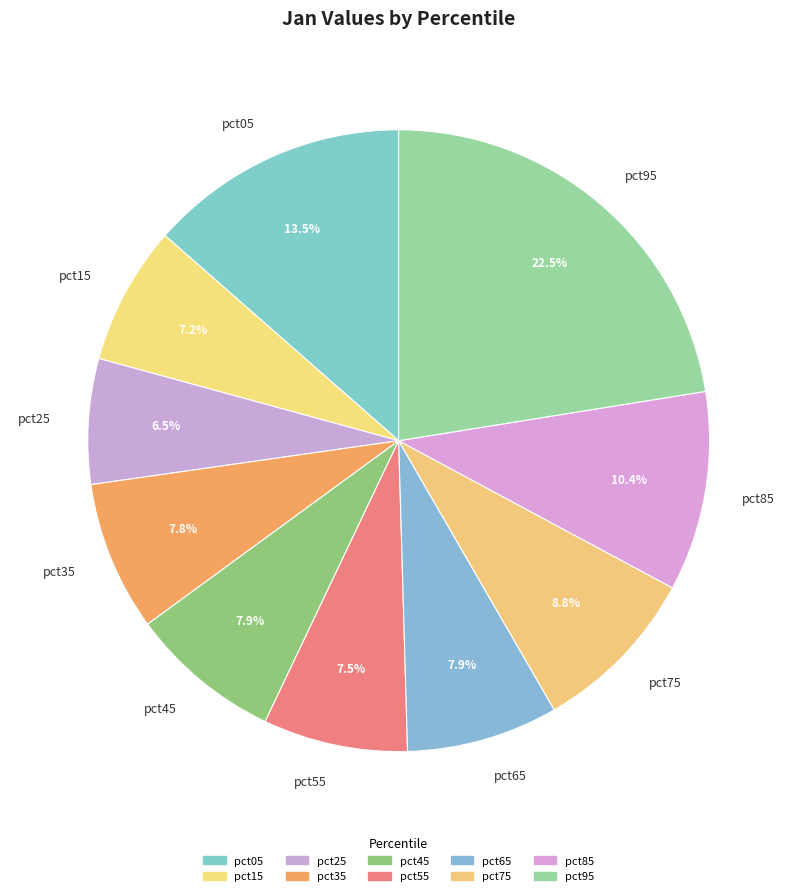

Which slice is the largest?

pct95